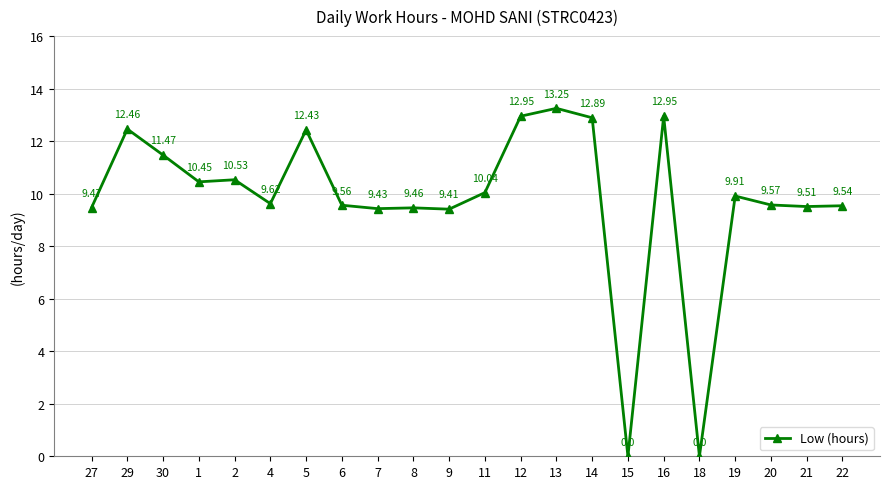

What is the average value?

9.8